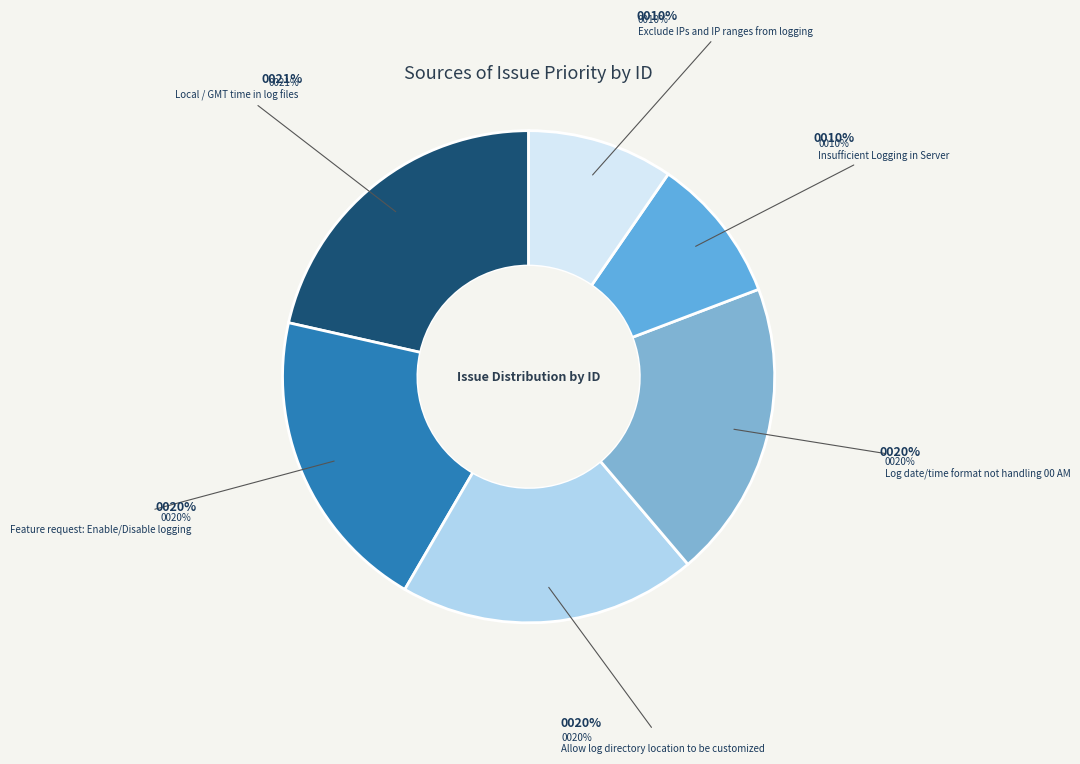

Approximately how many times larger is the value at Exclude IPs and IP ranges from logging compared to Allow log directory location to be customized?

0.5